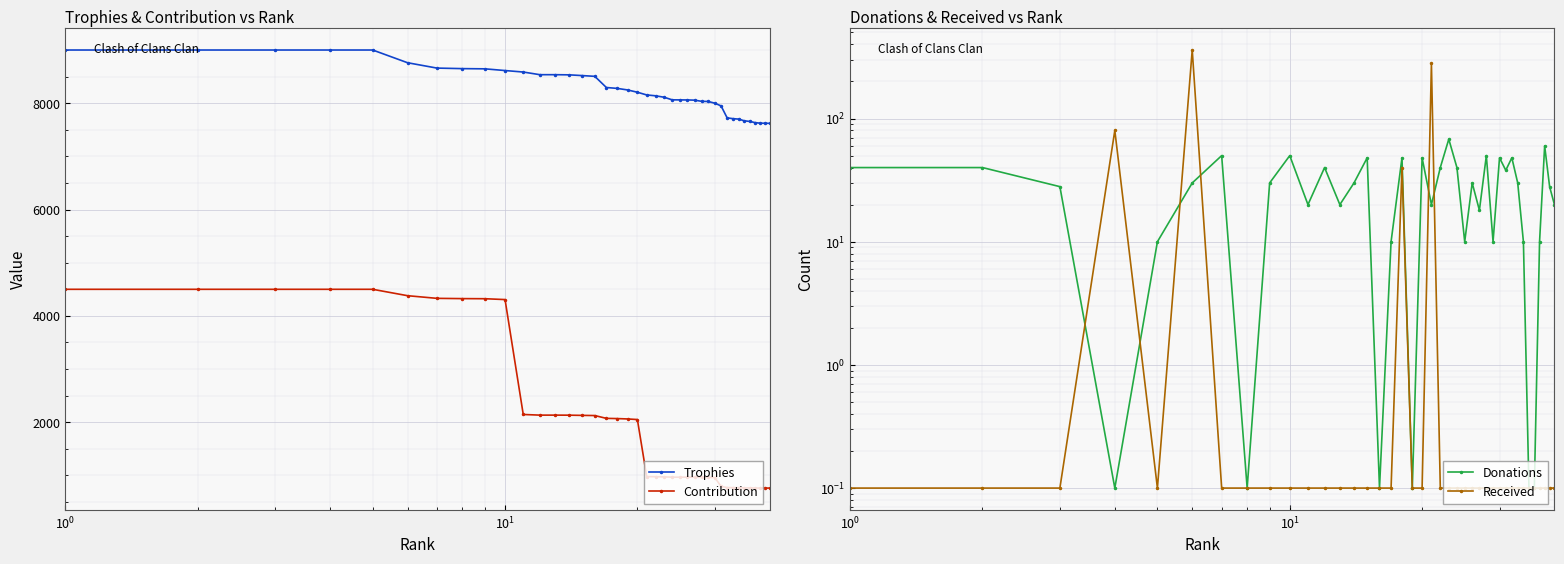

True or false: Contribution and Trophies intersect in this chart.

False